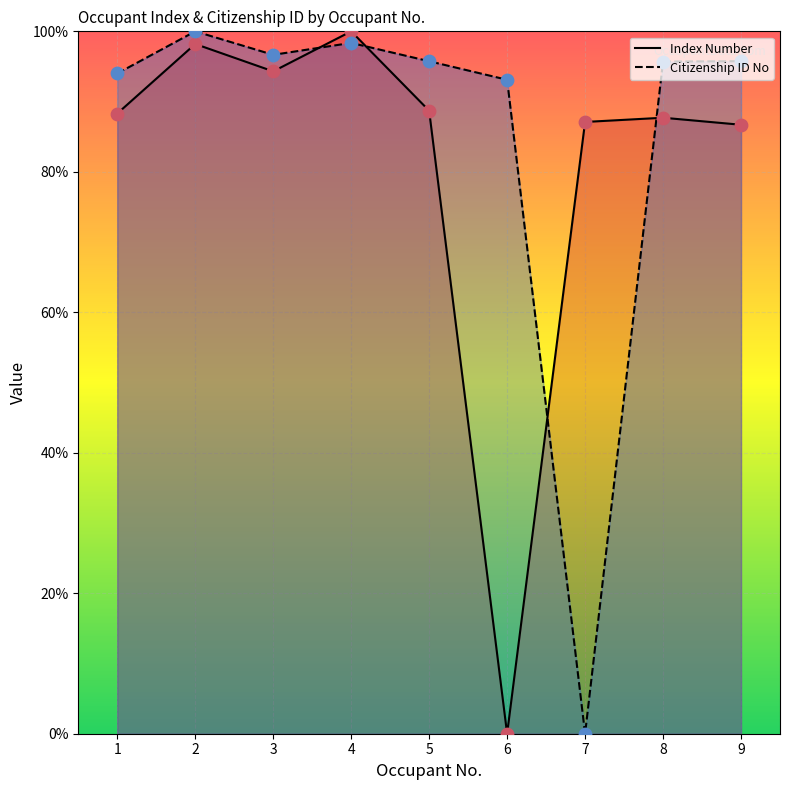

What are all the series names shown in the legend?

Index Number, Citizenship ID No